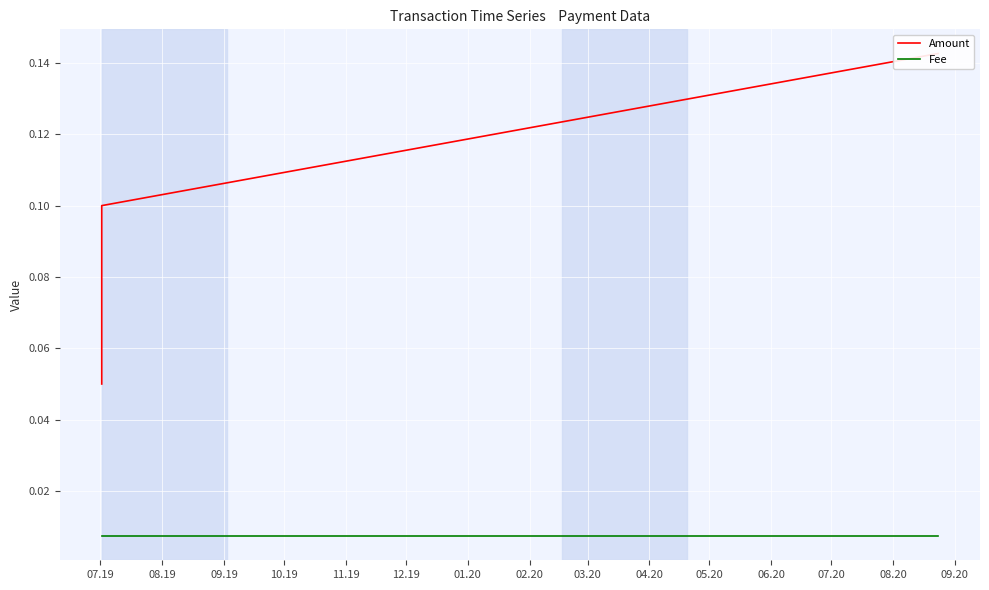

Reading left to right, list all the values displayed in this chart.

Amount: 0.1	0.1	0.1
Fee: 0.0	0.0	0.0